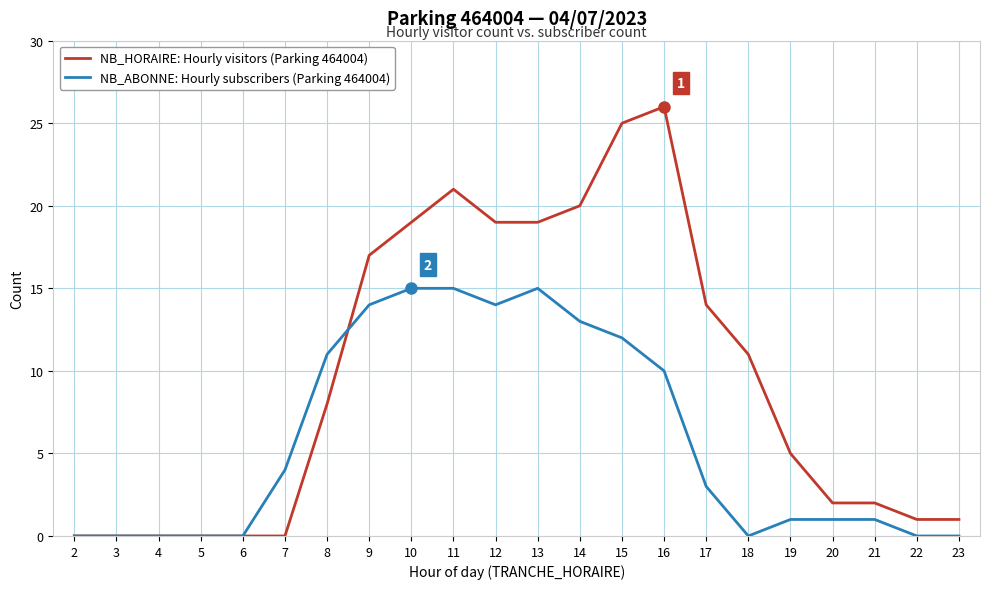

Which series has the widest spread of values?

NB_HORAIRE: Hourly visitors (Parking 464004)